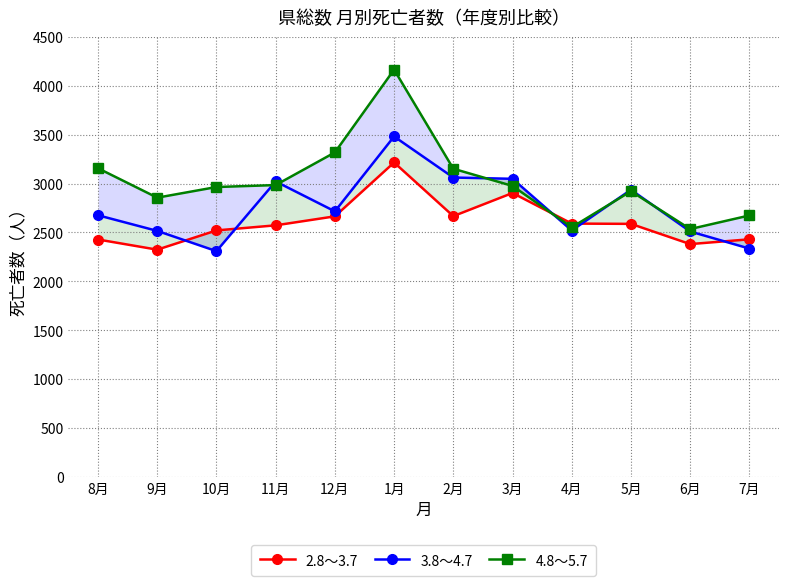

List the labels in order of 3.8～4.7 value, largest first.

1月, 2月, 3月, 11月, 5月, 12月, 8月, 4月, 9月, 6月, 7月, 10月